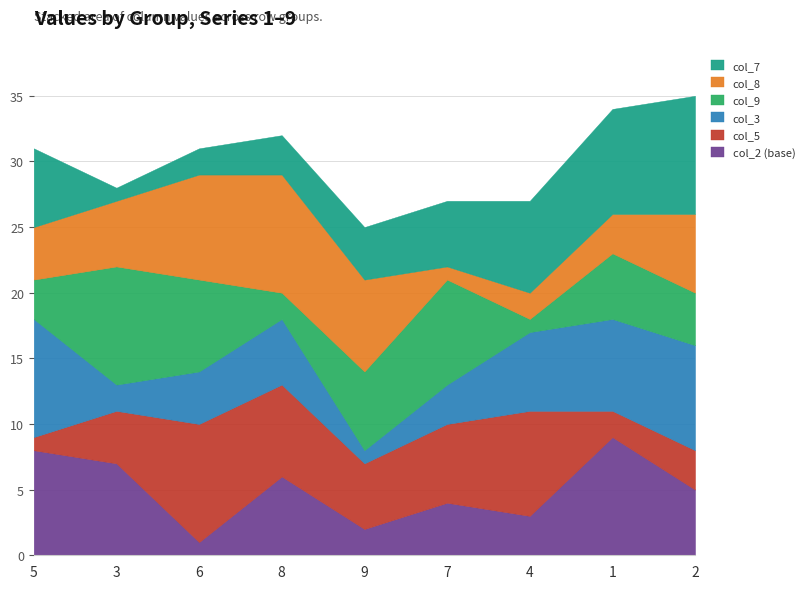

What is the value of the col_5 point at the 1st from the left?

1